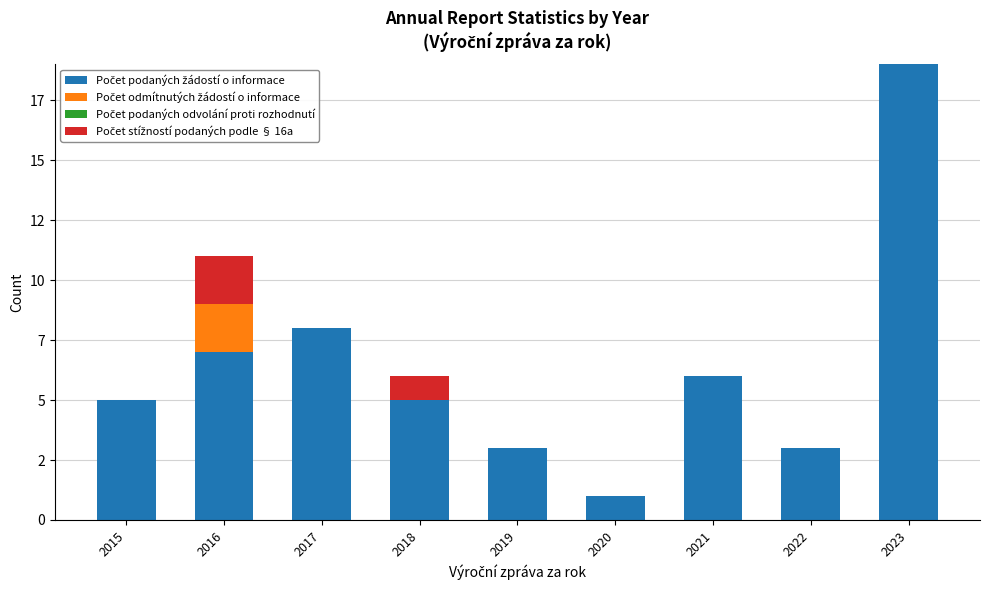

Does the chart contain stacked bars?

Yes